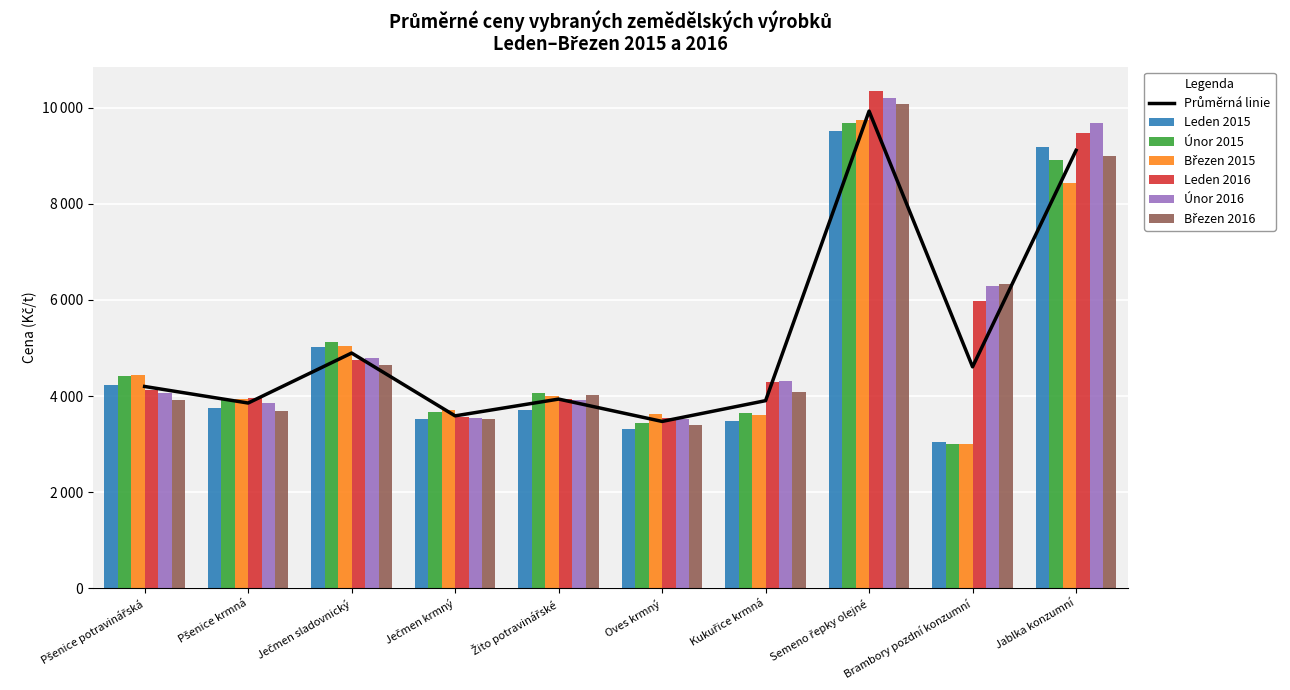

At which label does Leden 2016 reach its peak?

Semeno řepky olejné